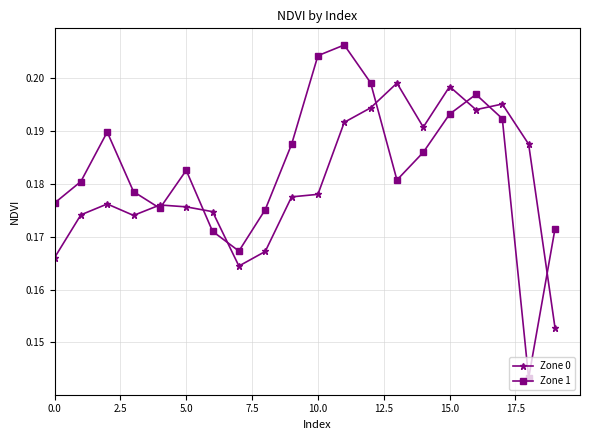

What are all the series names shown in the legend?

Zone 0, Zone 1